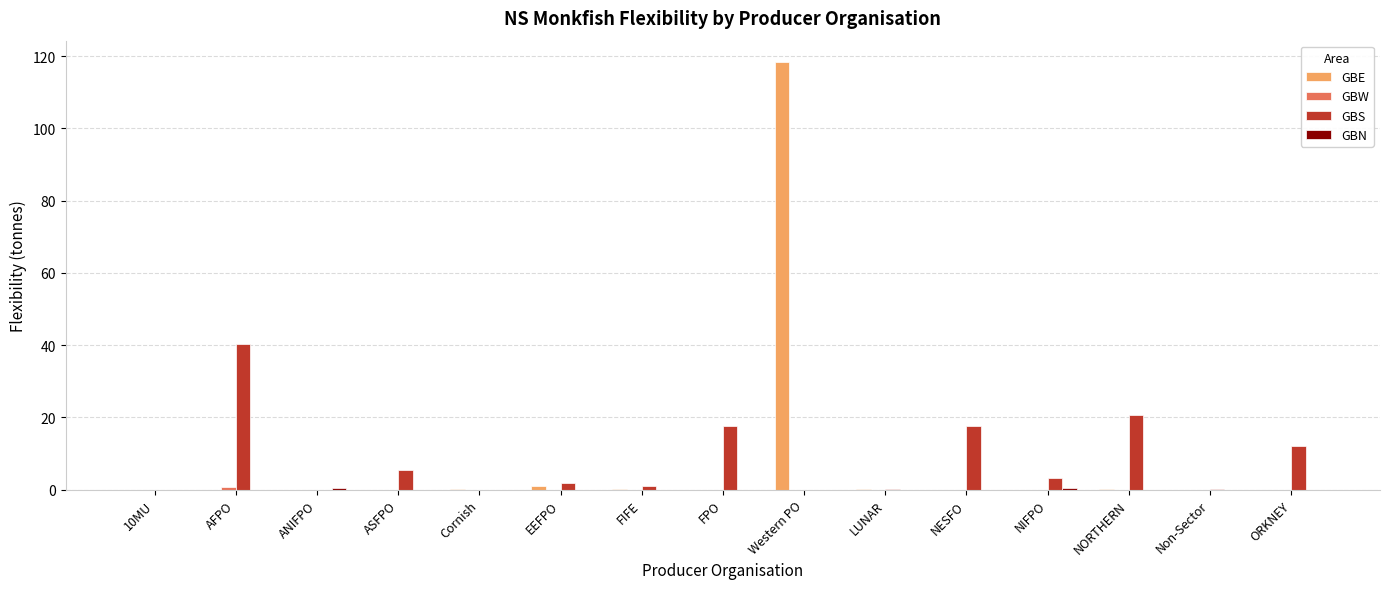

At which category is the sum across all series the highest?

Western PO